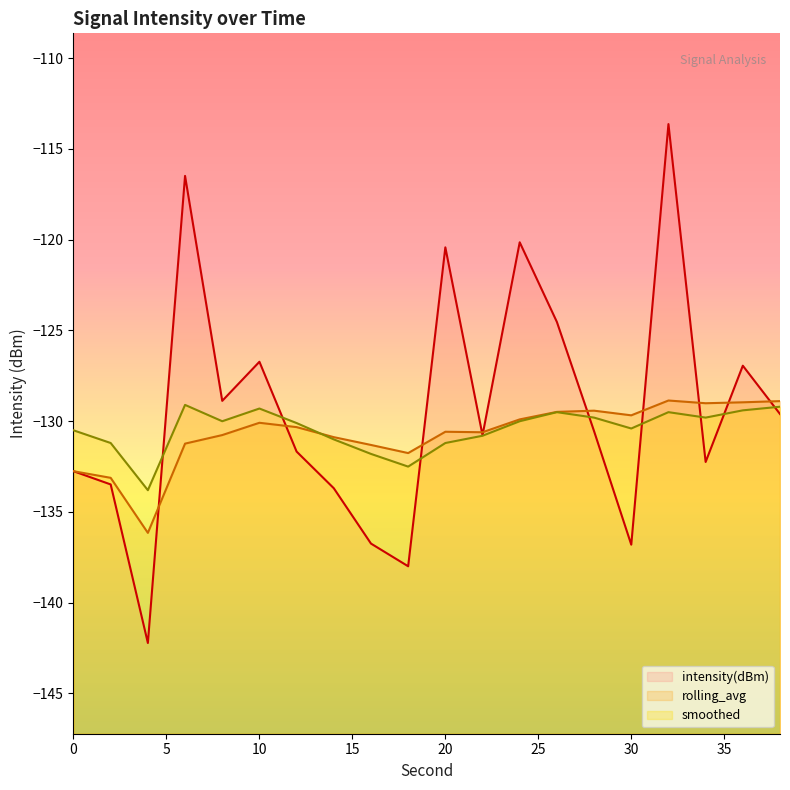

Between which two adjacent categories do smoothed and intensity(dBm) first intersect?

4 and 6